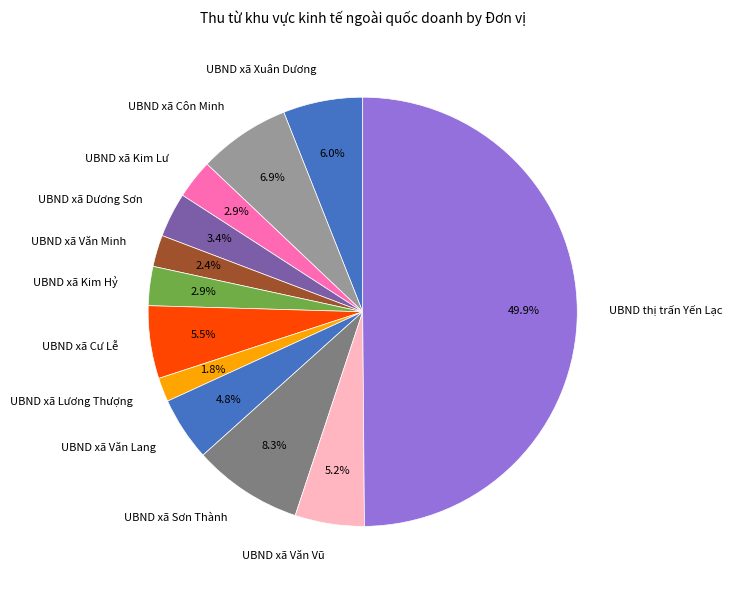

What percentage is the UBND xã Sơn Thành slice, to the nearest percent?

8%